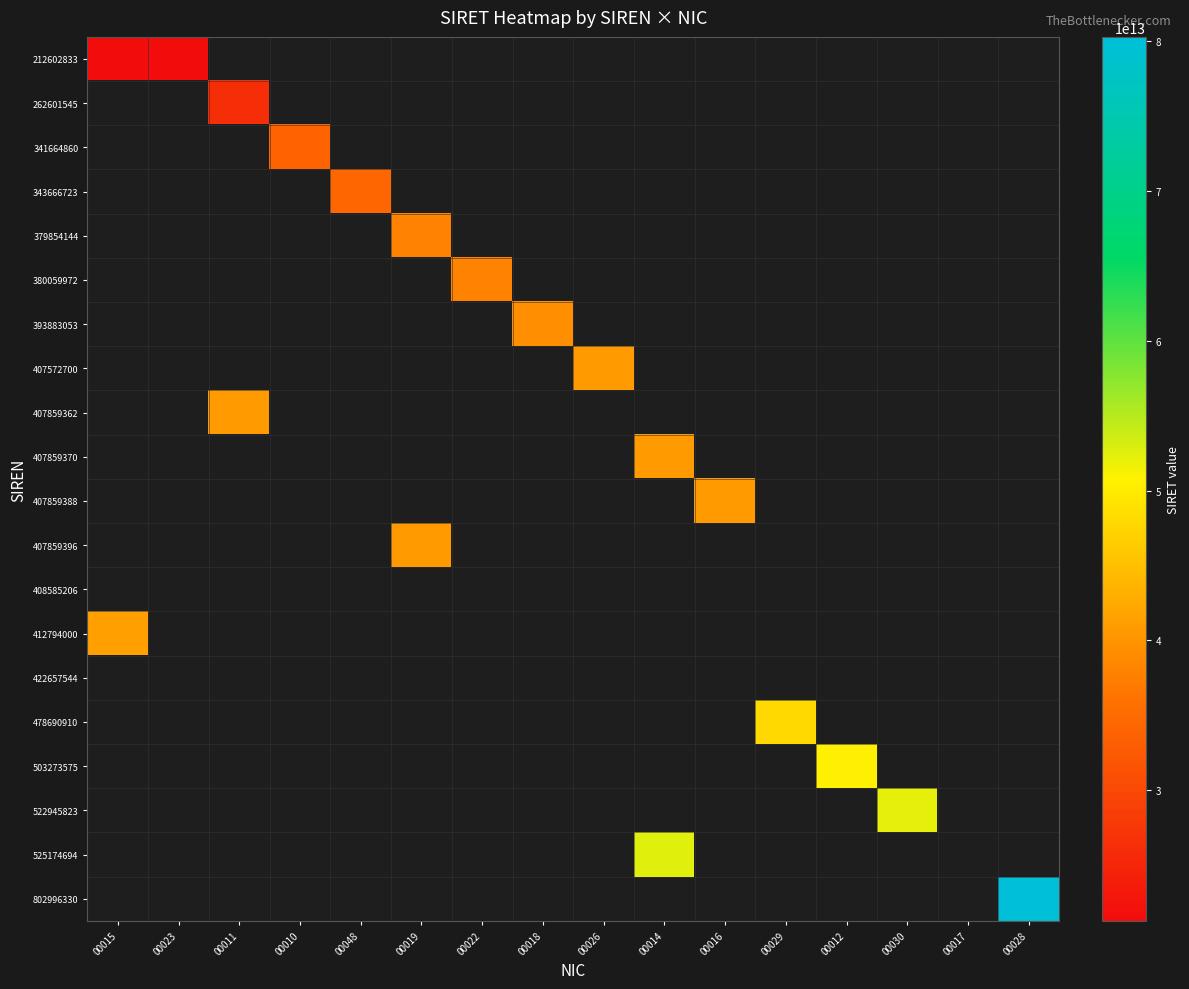

What is the total value across all series at 00016?

40785938800016